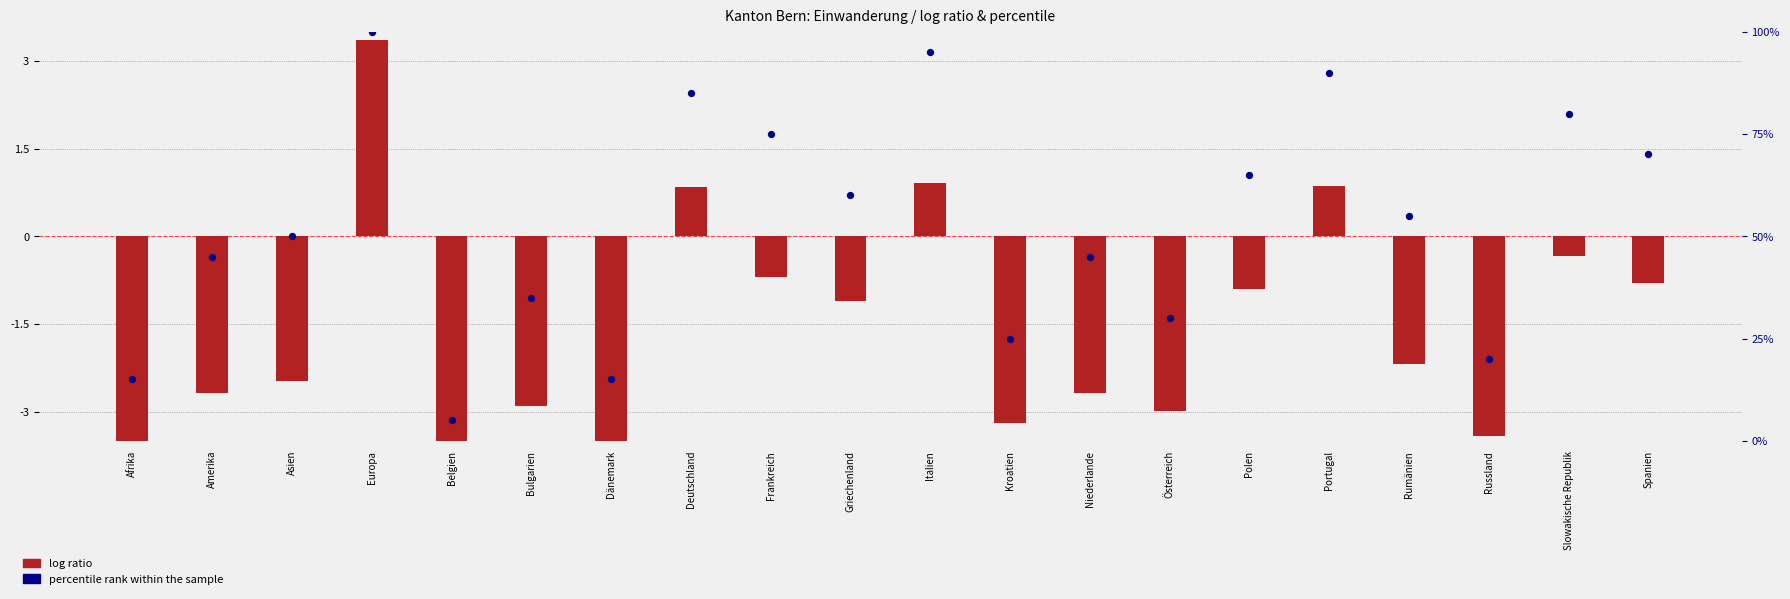

What are all the series names shown in the legend?

log ratio, percentile rank within the sample